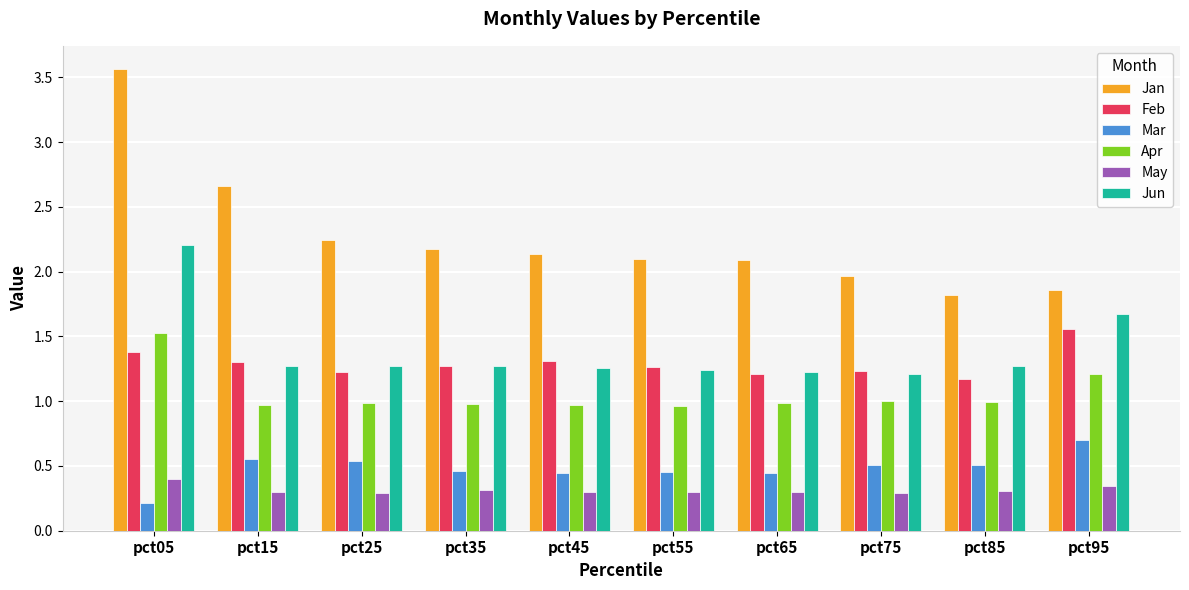

What is the spread (max minus min) of values at pct55?

1.8